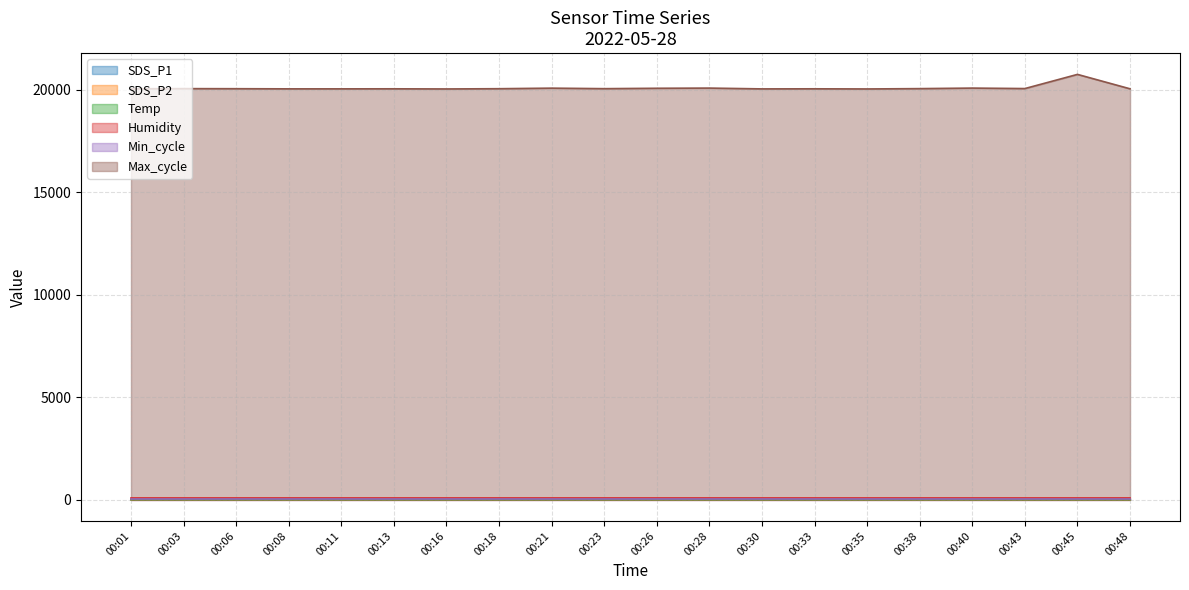

How many SDS_P2 values are between 0 and 1?

20